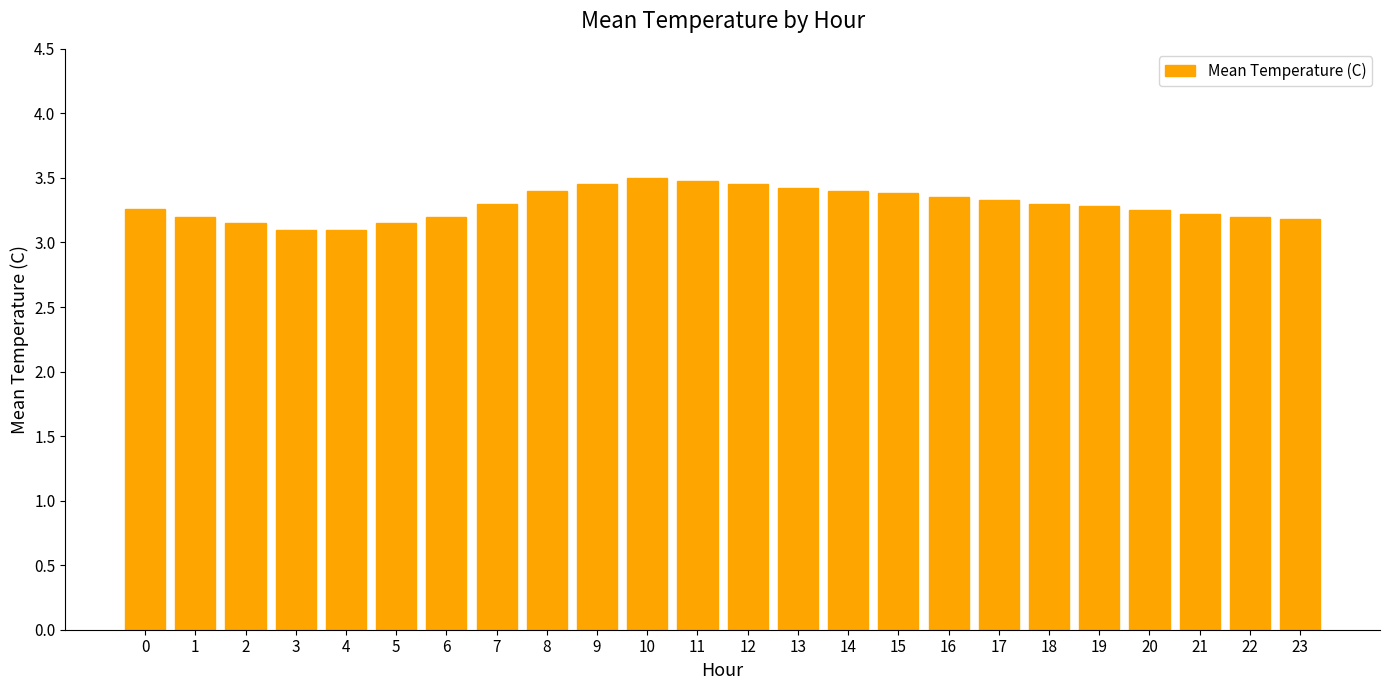

What is the value of the 20th bar from the left?

3.3